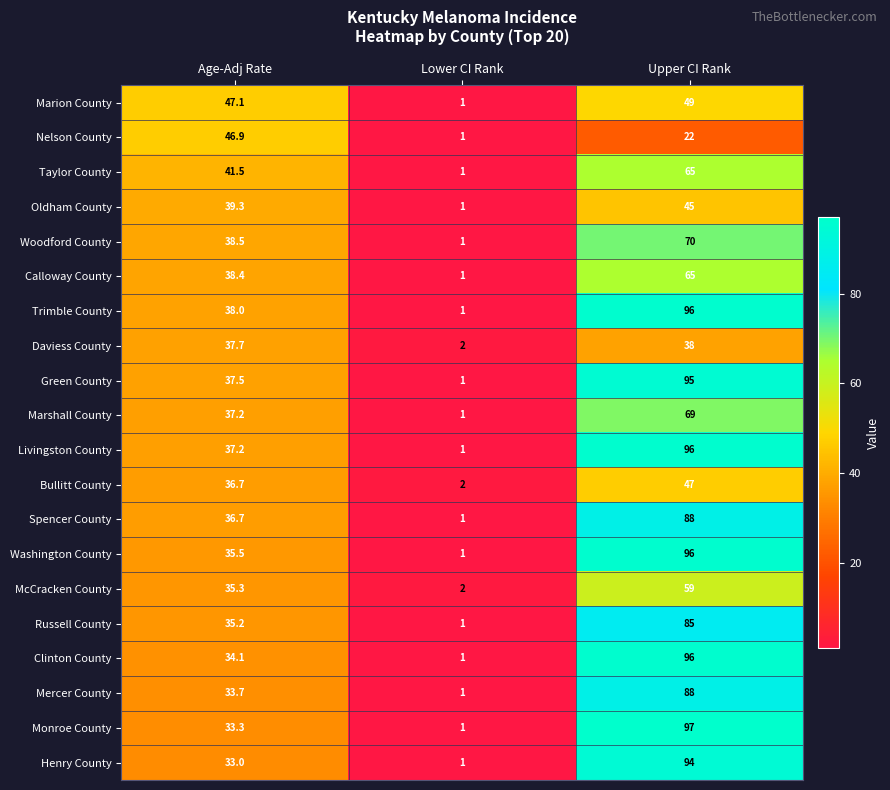

How many data points in Bullitt County are less than 36?

1